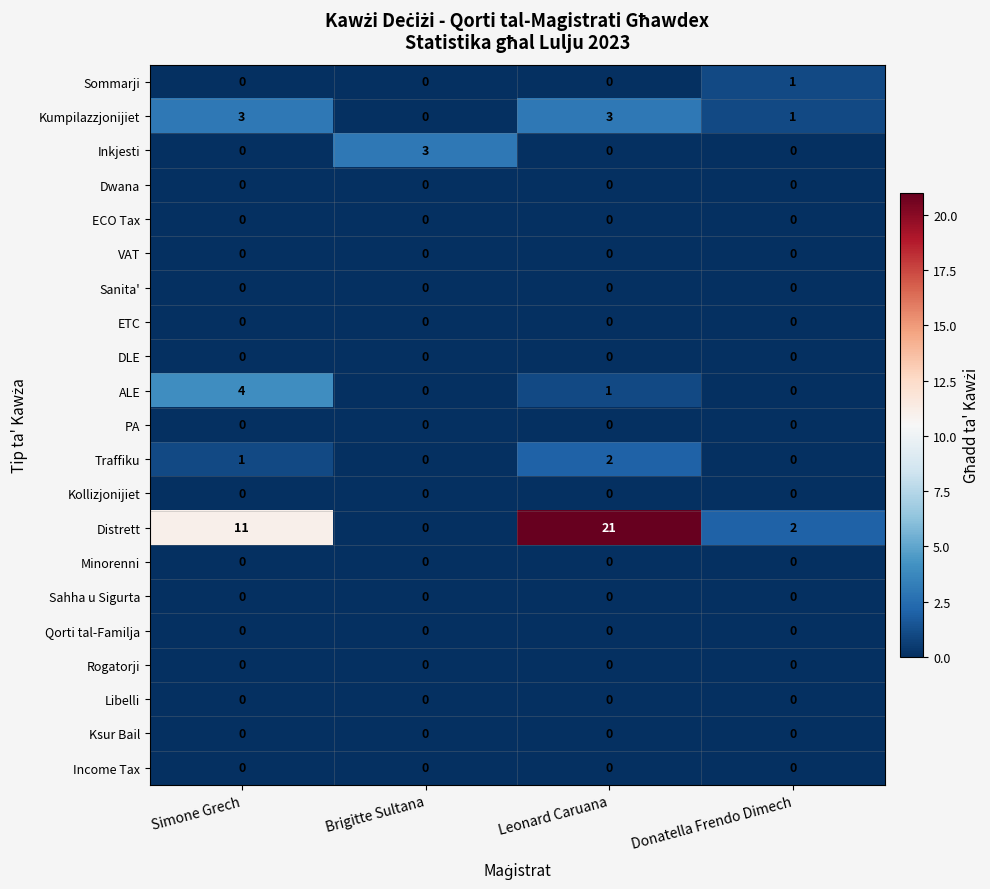

Is it true that ECO Tax equals 0 at Donatella Frendo Dimech?

True